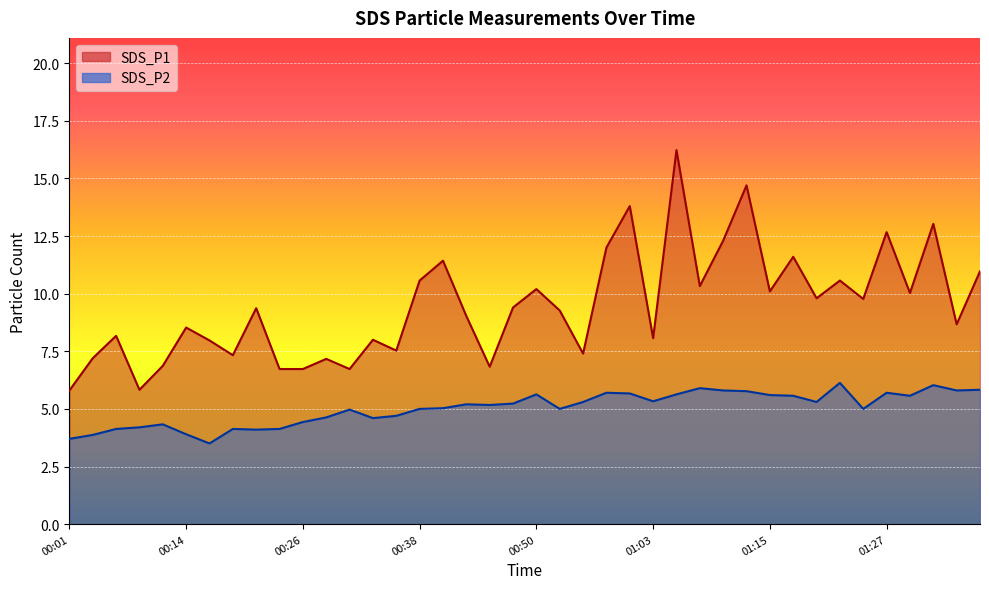

What position from the left is 01:05?

27